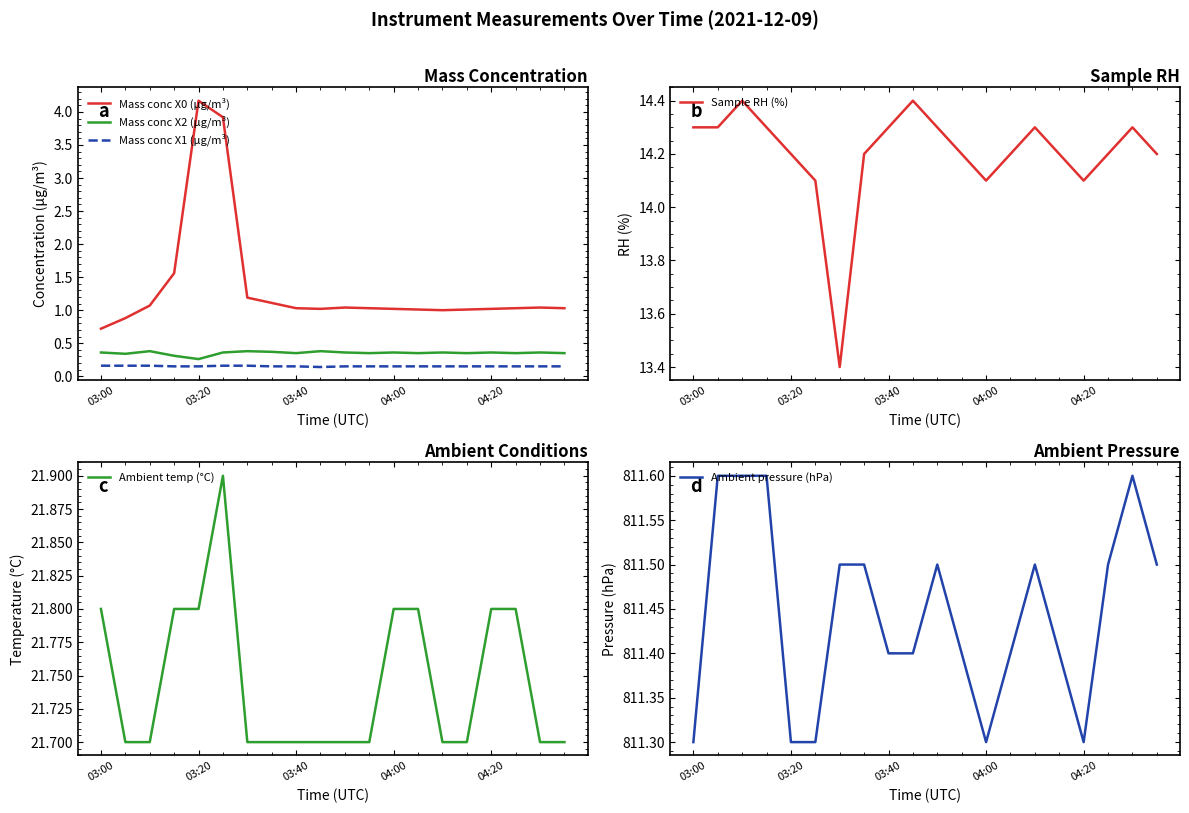

Which series has the largest total across all categories?

Ambient pressure (hPa)